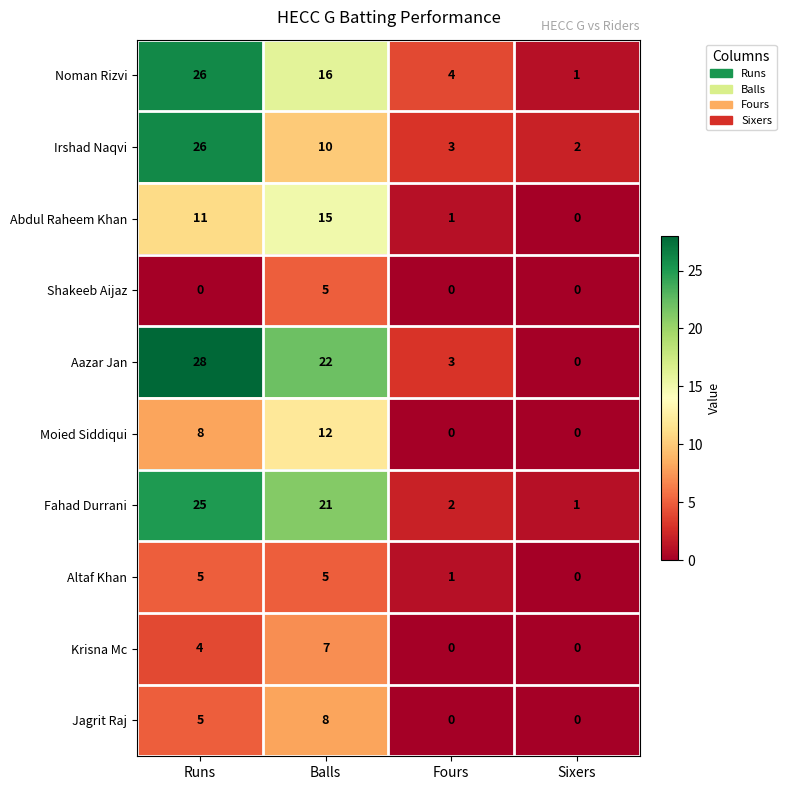

How many data points does each series have?

4